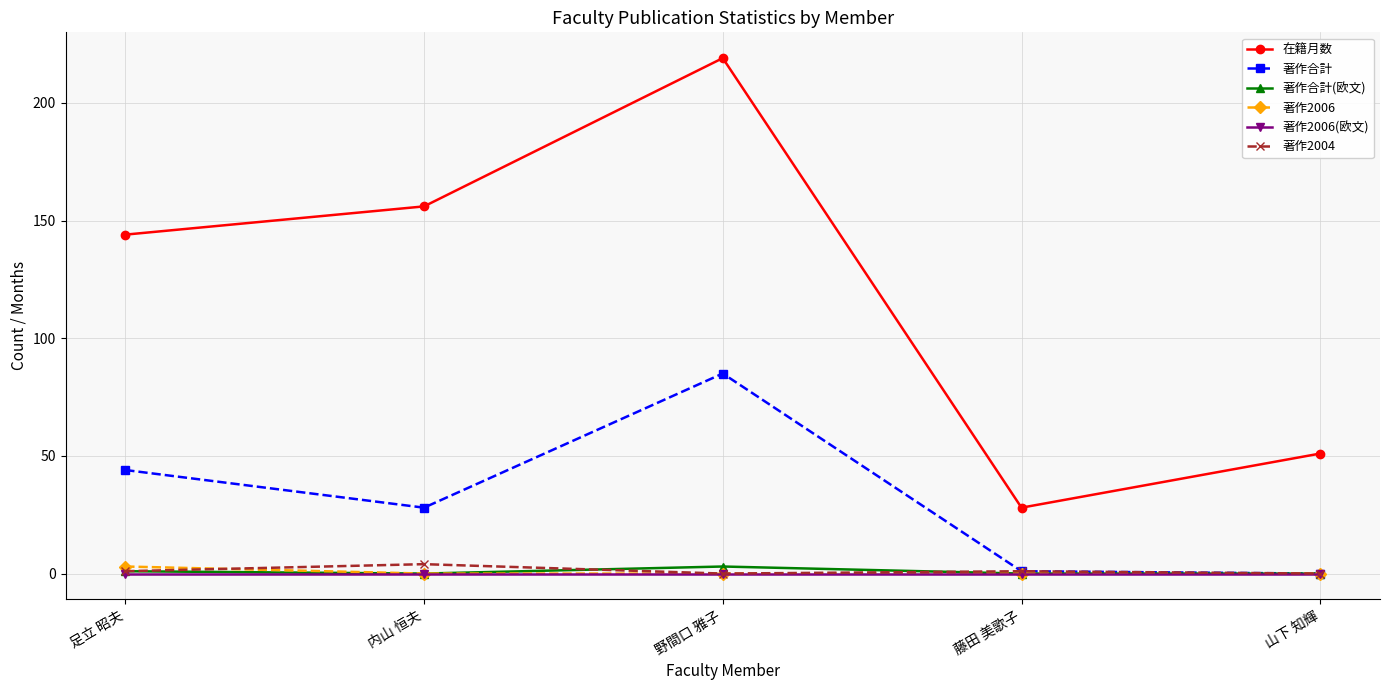

What is the label of the 5th point from the right?

足立 昭夫